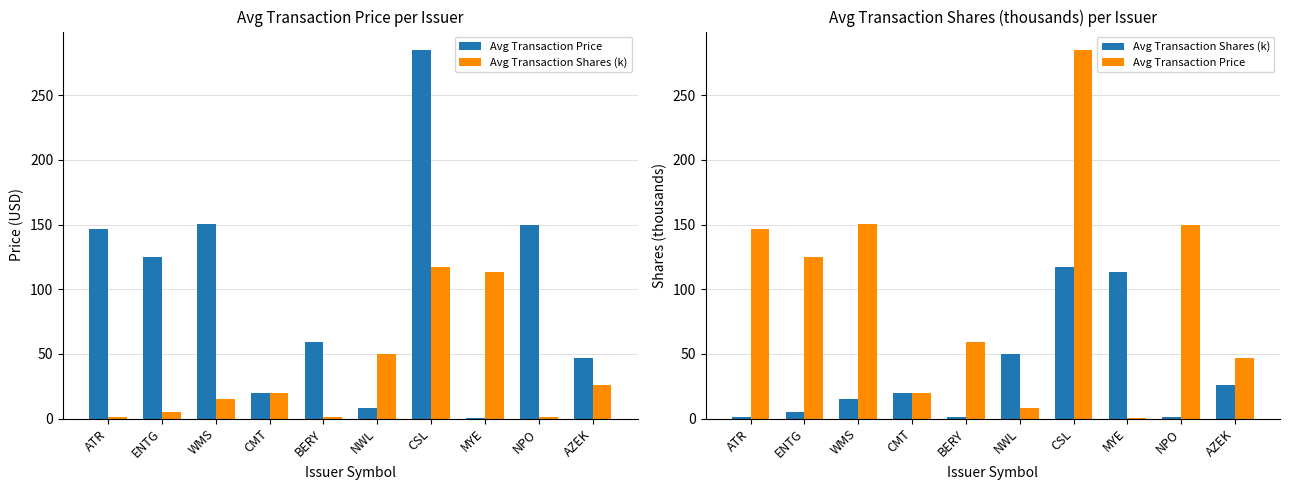

What is the difference between the maximum and second lowest values in the Avg Transaction Shares (k) series?

116.2